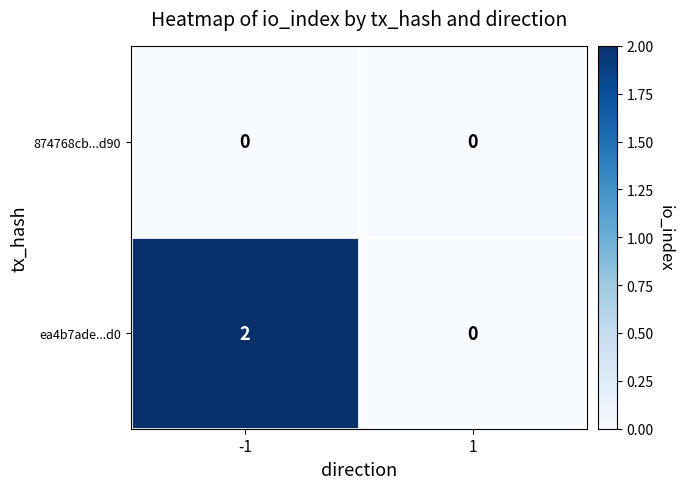

List the labels in order of ea4b7ade...d0 value, smallest first.

1, -1